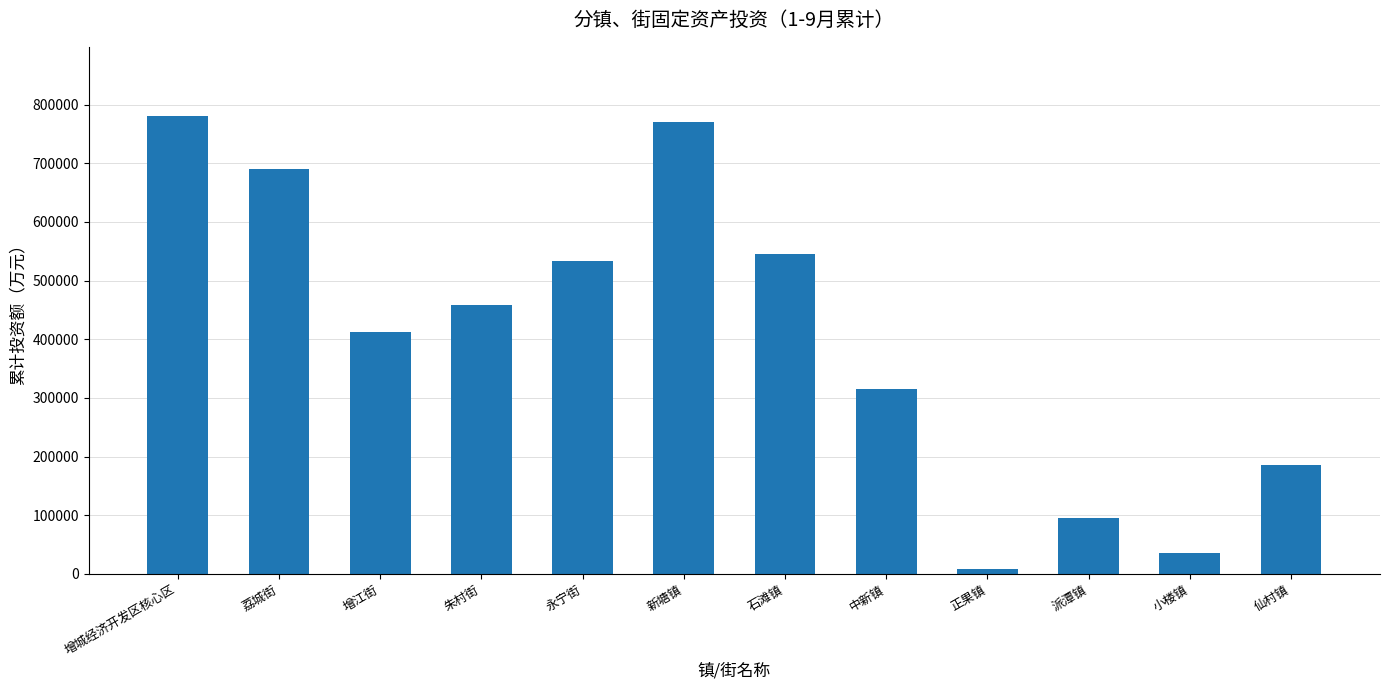

Between 增江街 and 石滩镇, which is larger?

石滩镇